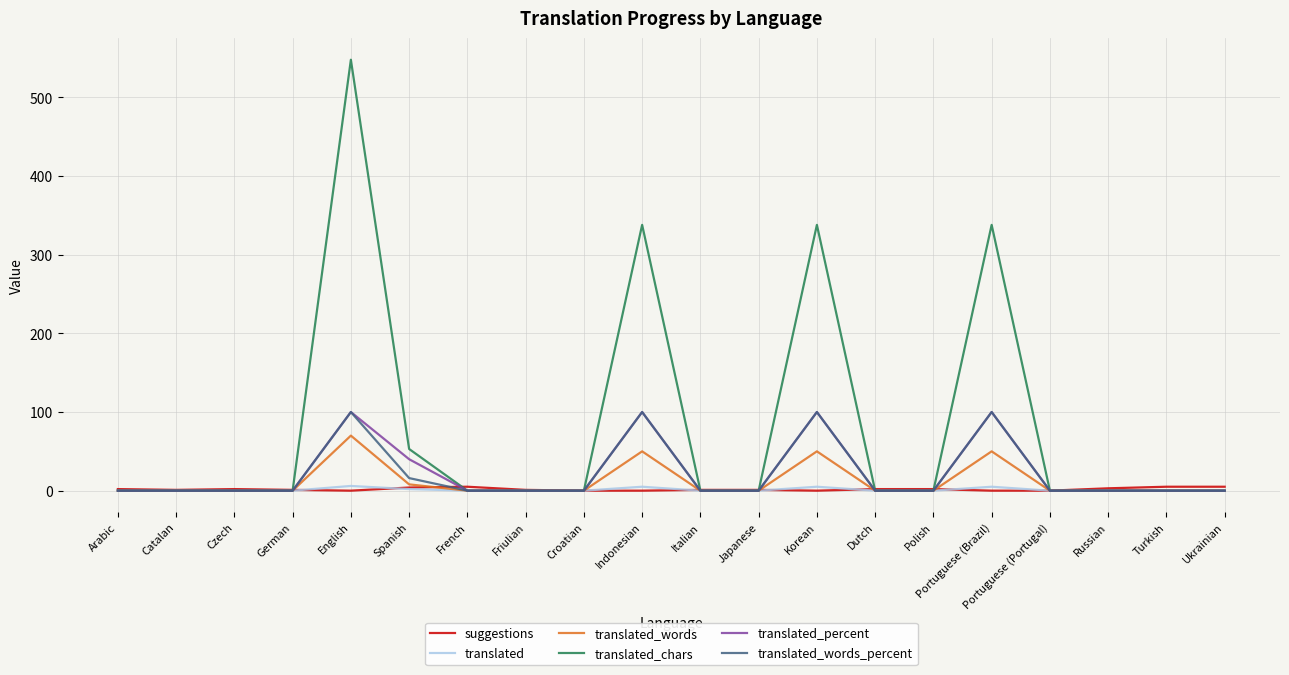

Which series has the widest spread of values?

translated_chars